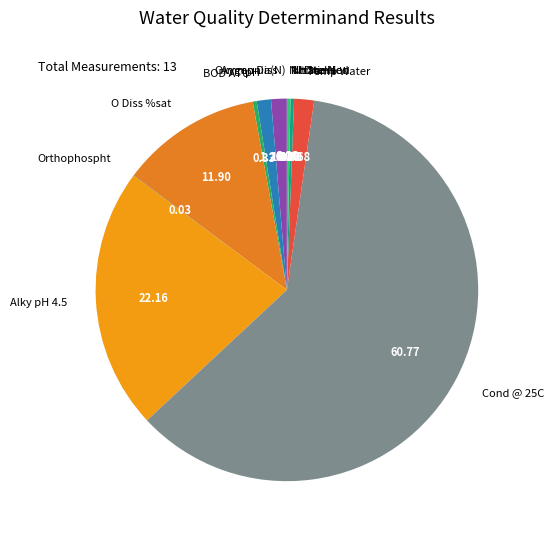

Is the sum of BOD ATU and Nitrate-N greater than half?

No